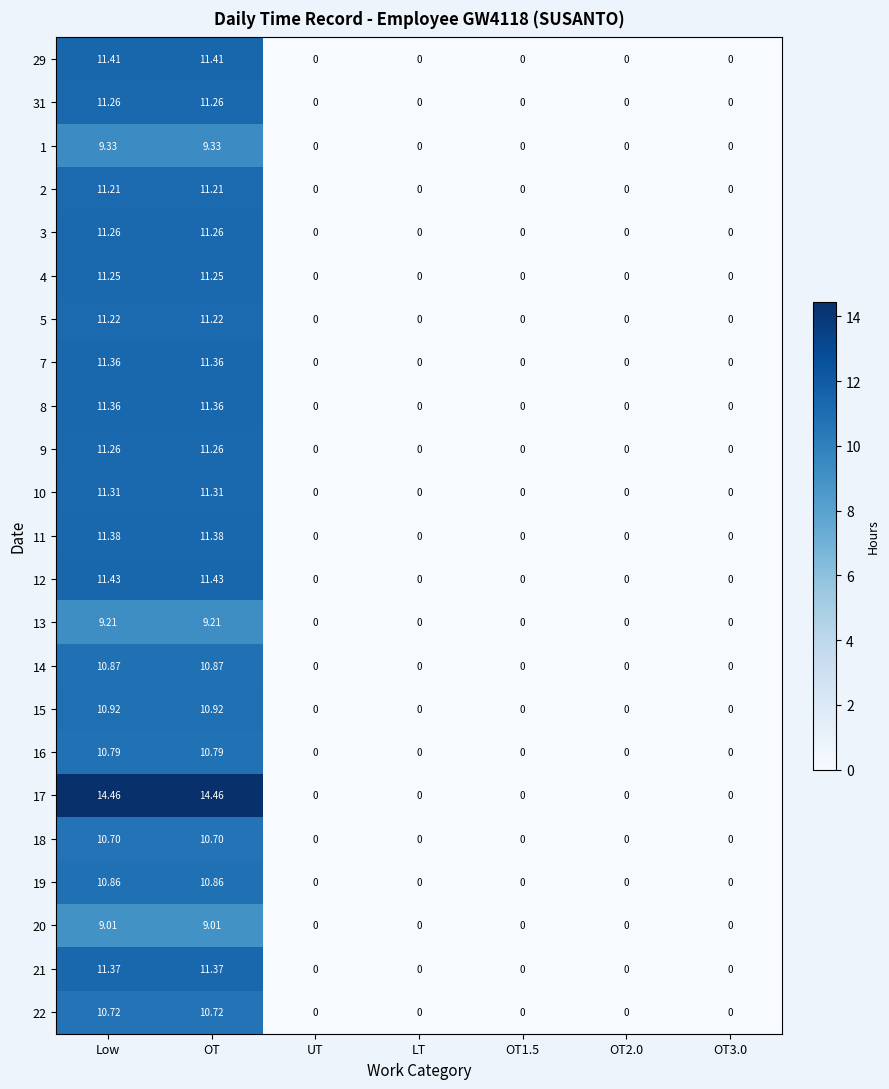

What is the greatest value displayed?

14.5